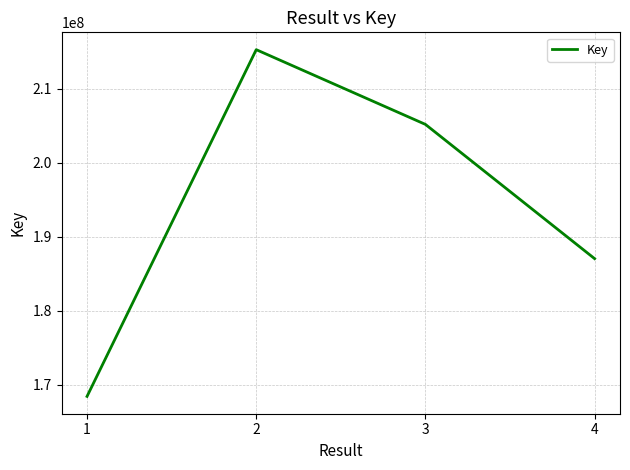

What is the sum of all values?

775931659